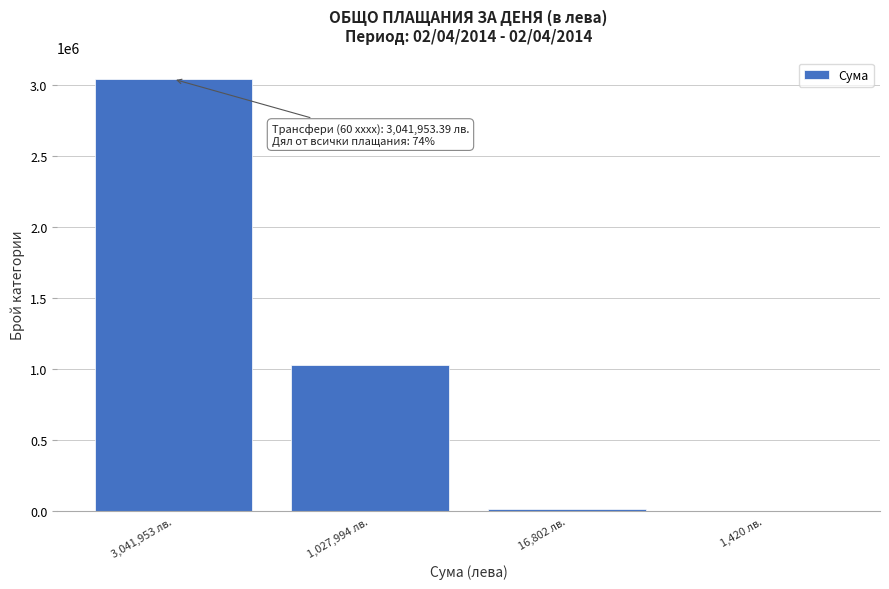

Reading left to right, what are all the values shown in this chart?

3,041,953 лв.=3041953.4	1,027,994 лв.=1027994.2	16,802 лв.=16802.4	1,420 лв.=1419.6